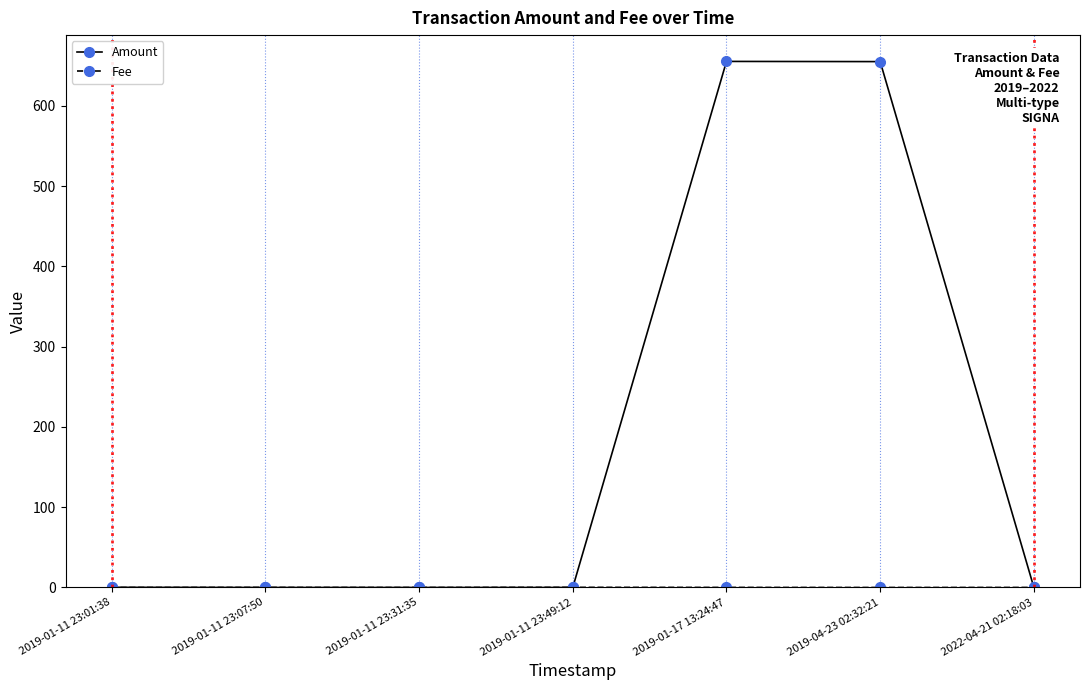

What is the label of the 5th point from the right?

2019-01-11 23:31:35